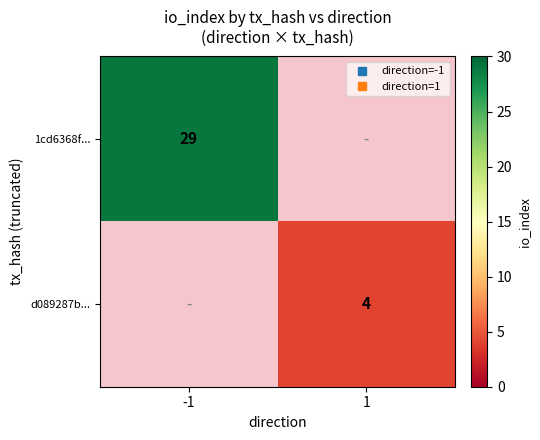

At which label does d089287b... reach its minimum?

-1